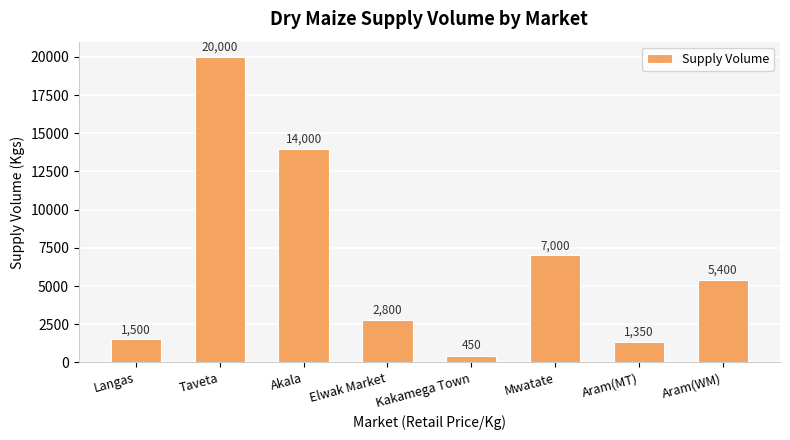

How many distinct data groups are displayed?

1